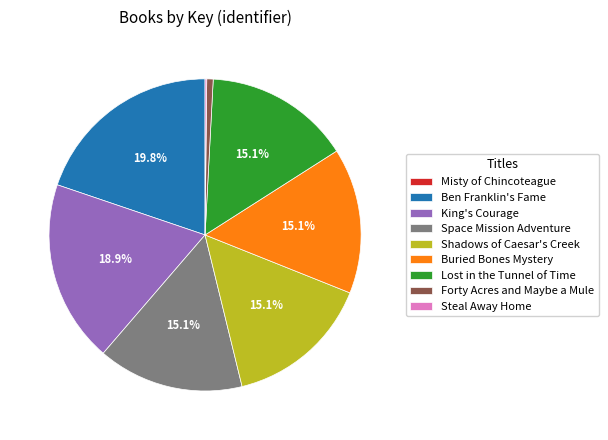

Which category has the biggest portion of the pie?

Ben Franklin's Fame